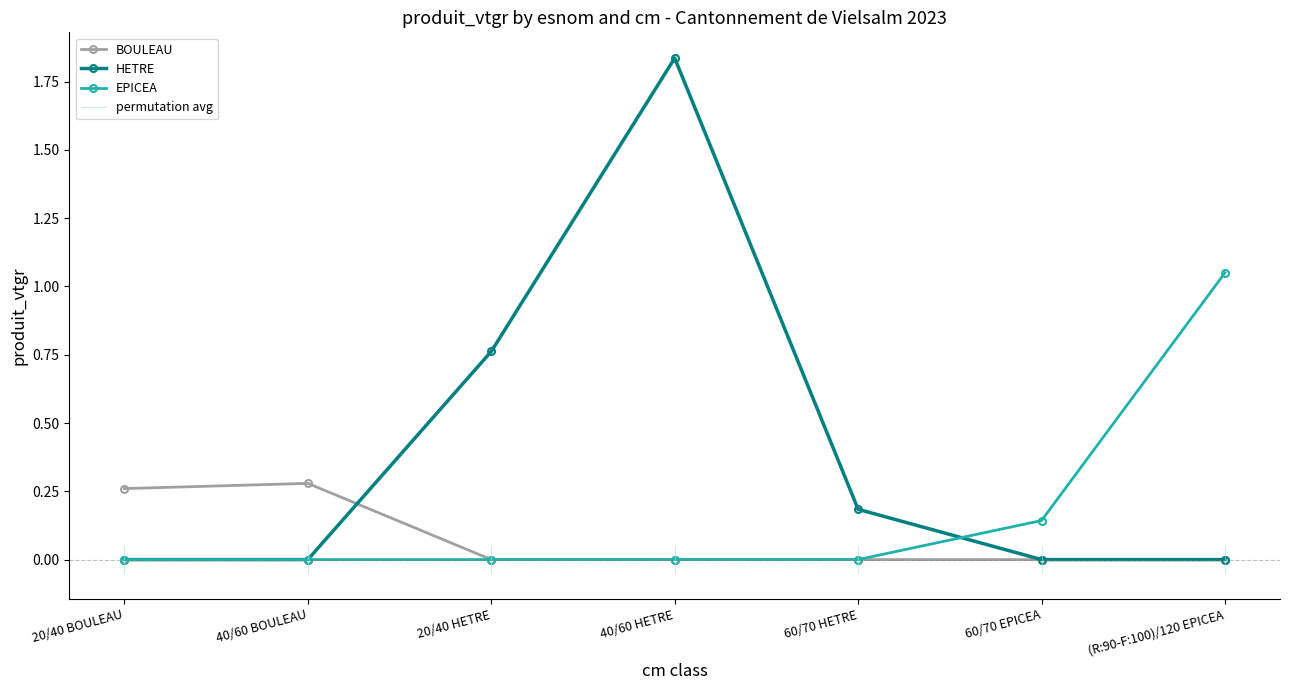

What is the label of the 6th point from the right?

40/60 BOULEAU